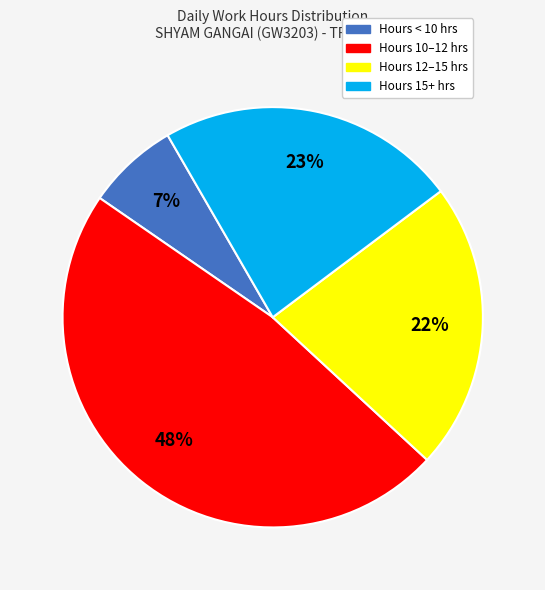

To the nearest percent, what is the average slice percentage?

25%